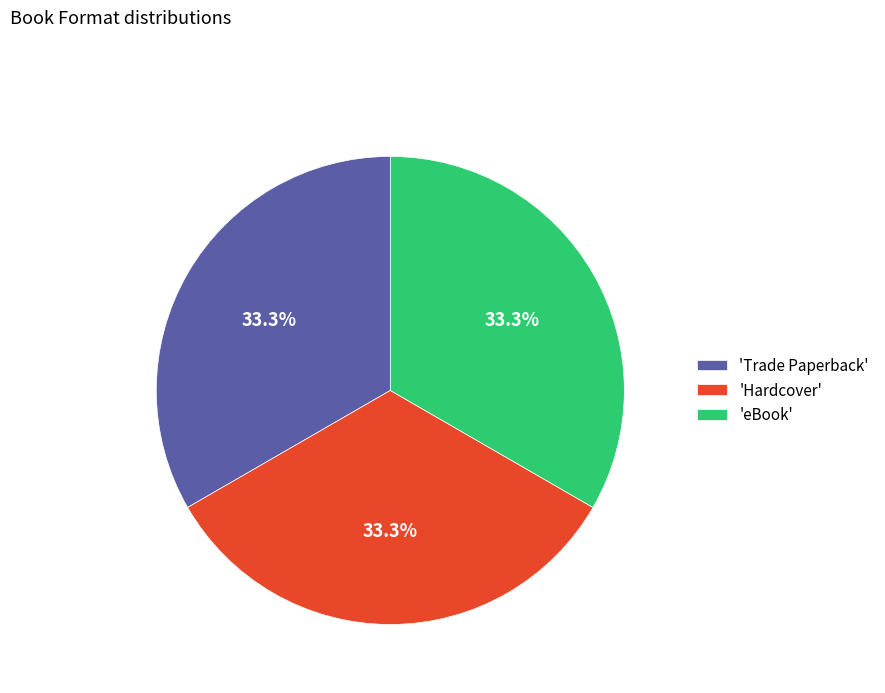

Is there any slice that represents more than half of the pie?

No